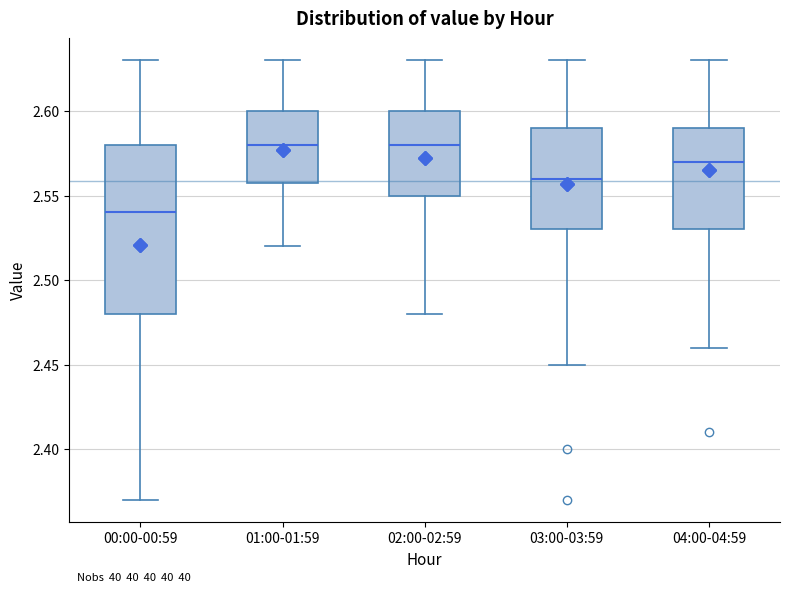

Comparing the boxes themselves (not the whiskers), which one is the tallest?

00:00-00:59